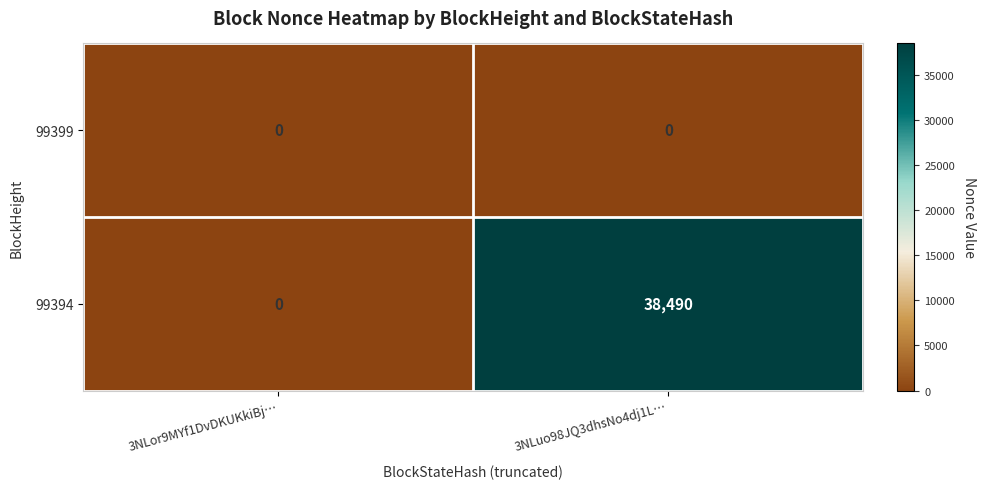

Which category has the highest value across all series?

3NLuo98JQ3dhsNo4dj1L…